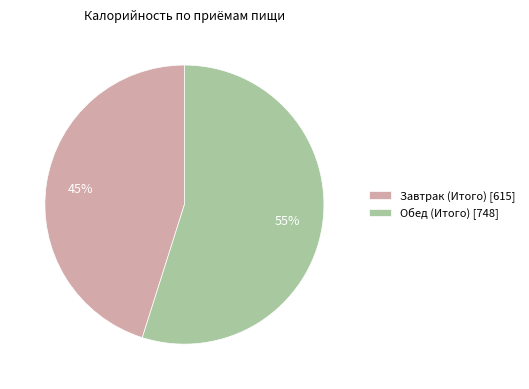

Is there any slice that represents more than half of the pie?

Yes